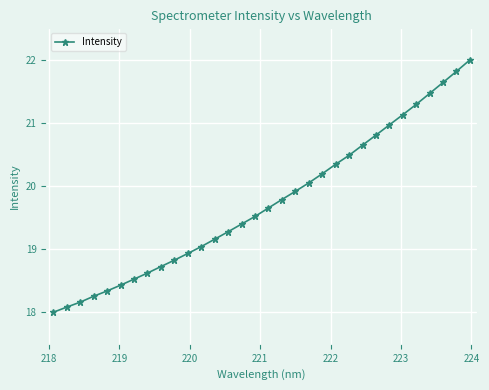

What is the value of the 7th point from the left?

18.5